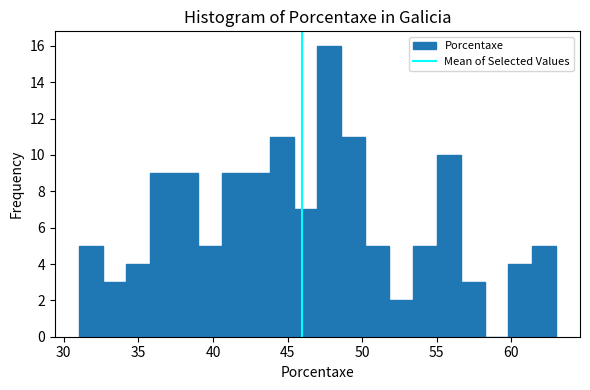

Read against the x-axis, roughly where is the centre of the tallest bar?

48.0